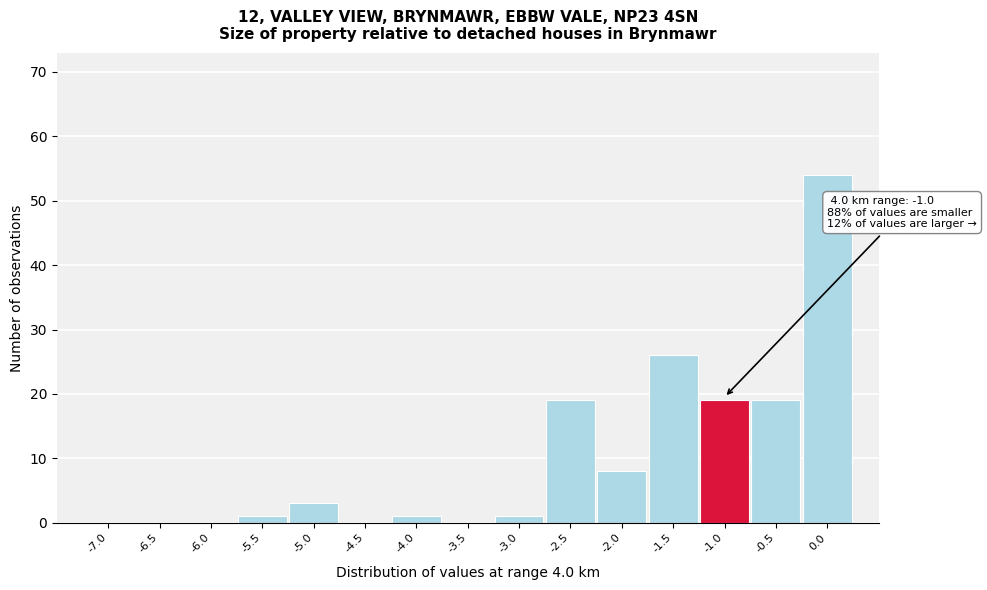

Reading left to right, transcribe all the data shown in this chart.

-7.0=0	-6.5=0	-6.0=0	-5.5=1	-5.0=3	-4.5=0	-4.0=1	-3.5=0	-3.0=1	-2.5=19	-2.0=8	-1.5=26	-1.0=19	-0.5=19	0.0=54